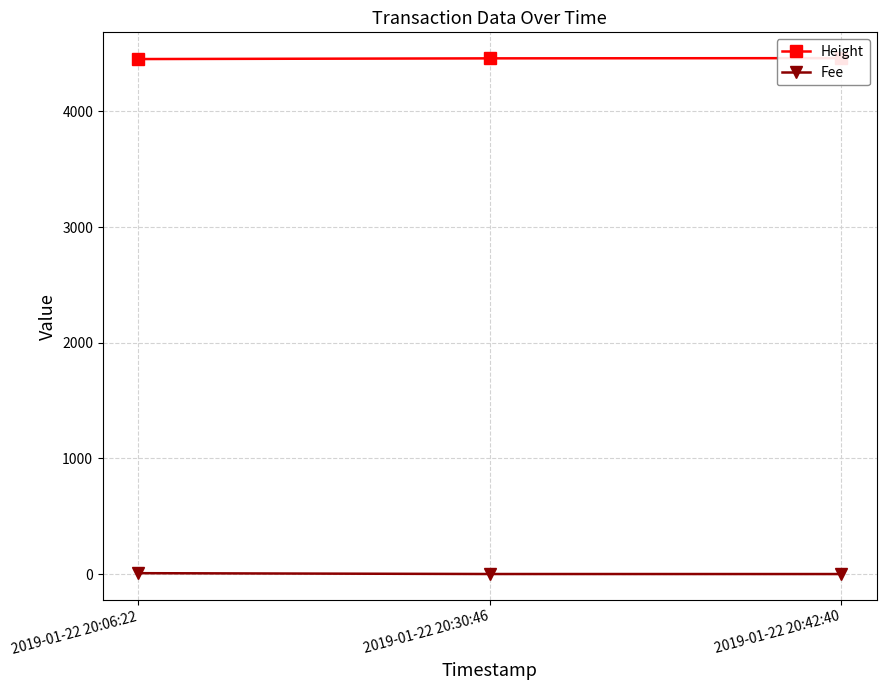

Reading left to right, extract all data points from this chart.

Height: 4453.0	4459.0	4461.0
Fee: 7.6	0.4	0.1